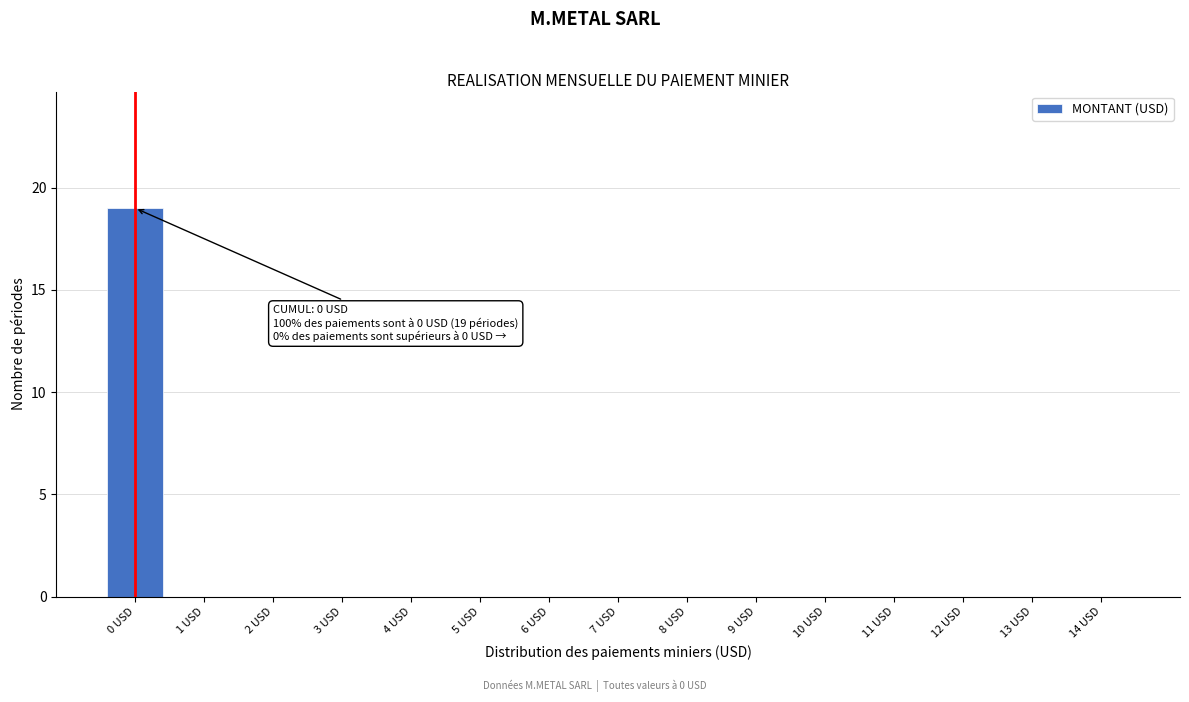

Reading right to left, what are all the values shown in this chart?

14 USD=0	13 USD=0	12 USD=0	11 USD=0	10 USD=0	9 USD=0	8 USD=0	7 USD=0	6 USD=0	5 USD=0	4 USD=0	3 USD=0	2 USD=0	1 USD=0	0 USD=19